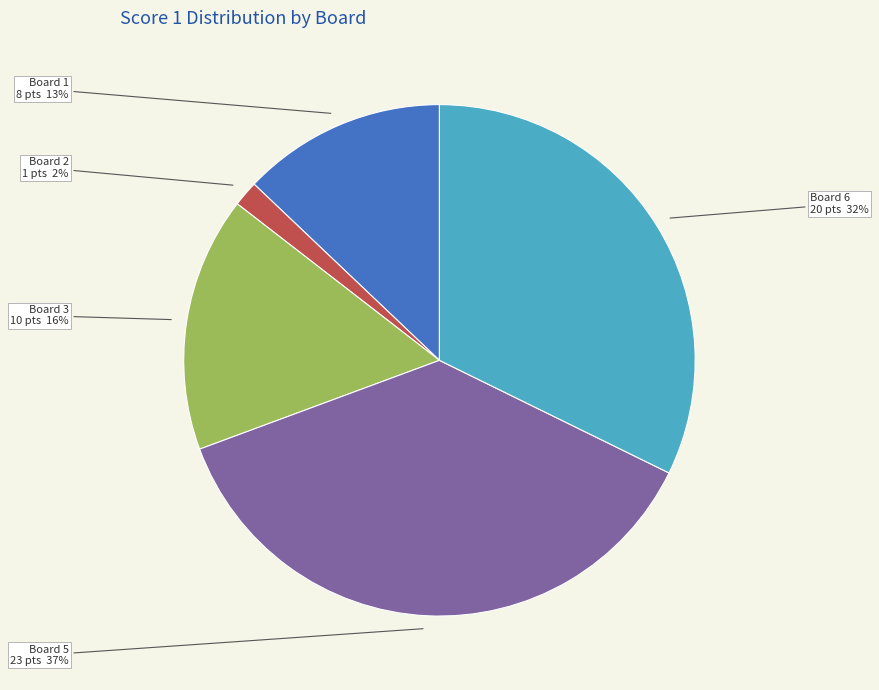

Is it true that Board 6 is 32% of the pie?

True